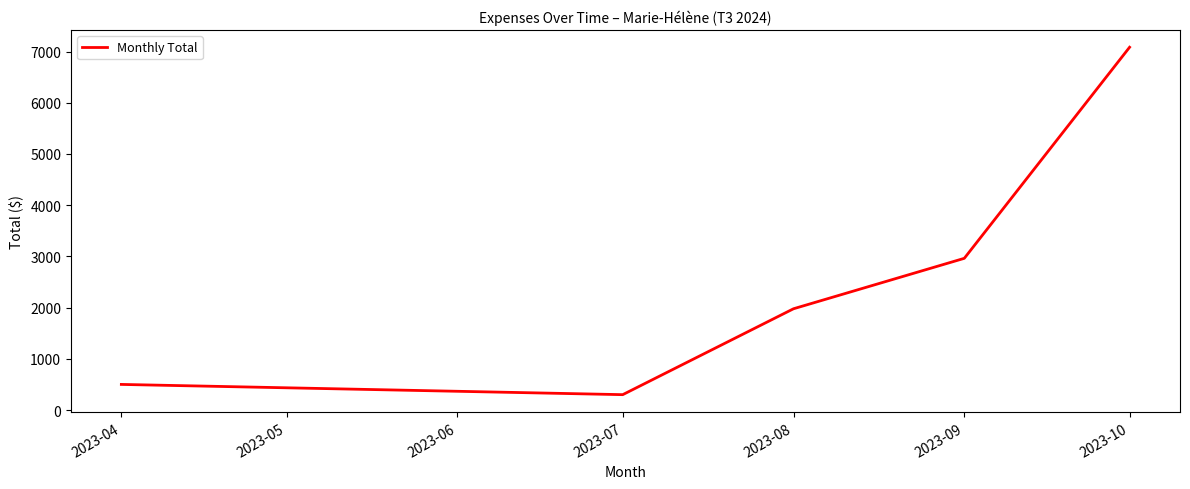

Does the chart display data point markers on the line(s)?

No